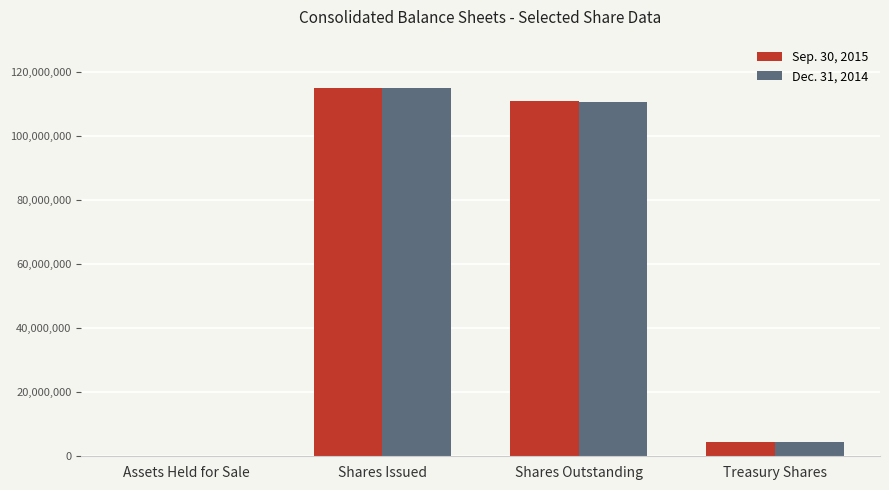

Which label corresponds to the largest value in the chart?

Shares Issued